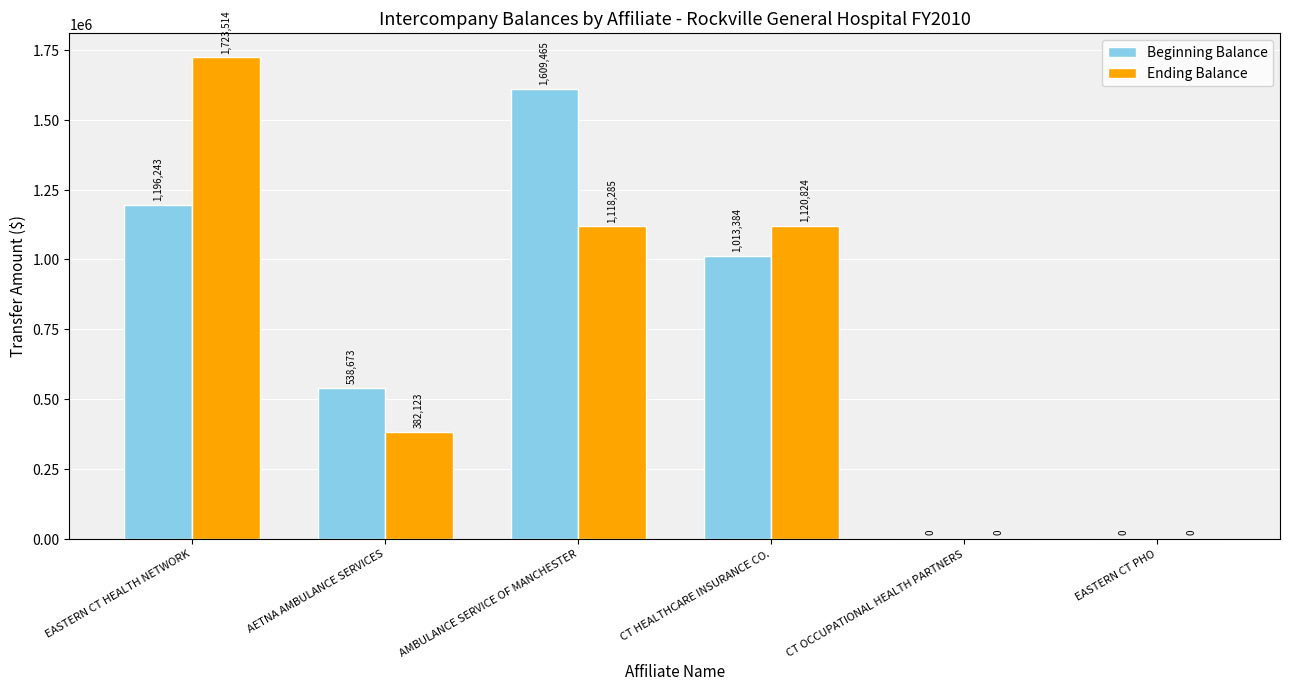

Is it true that Ending Balance equals 0 at CT OCCUPATIONAL HEALTH PARTNERS?

True